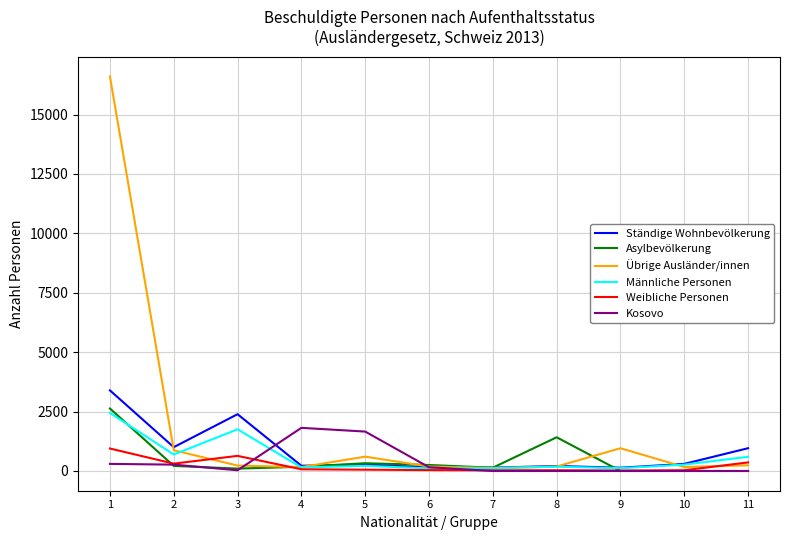

The value of Übrige Ausländer/innen at 1 is 16603. True or false?

True